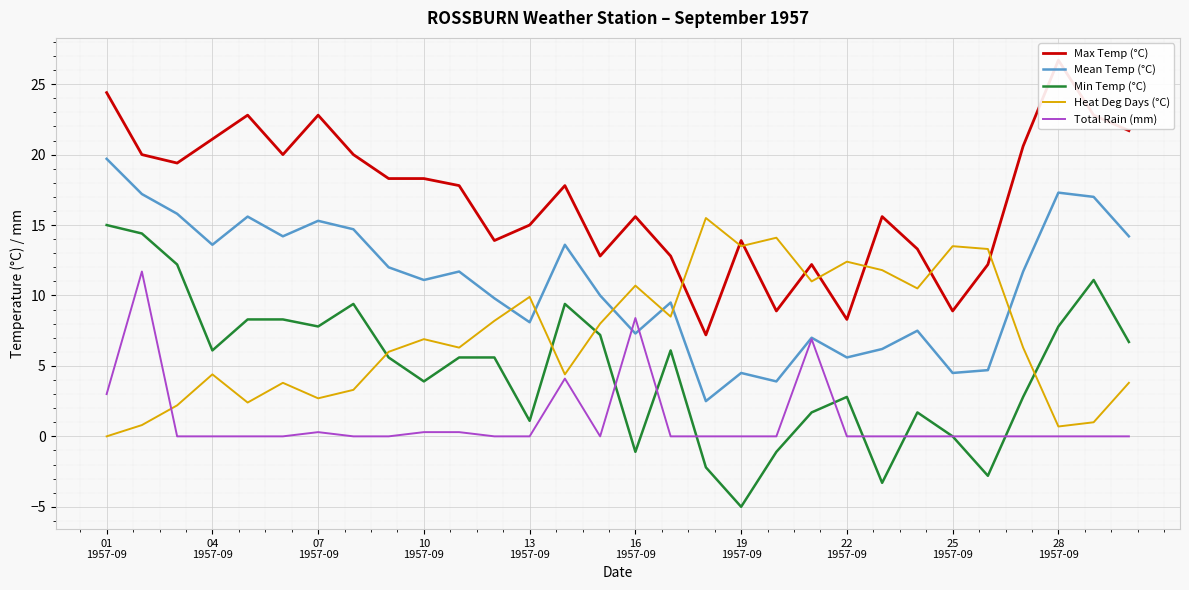

True or false: Min Temp (°C) has more than 0 interior local peaks.

True